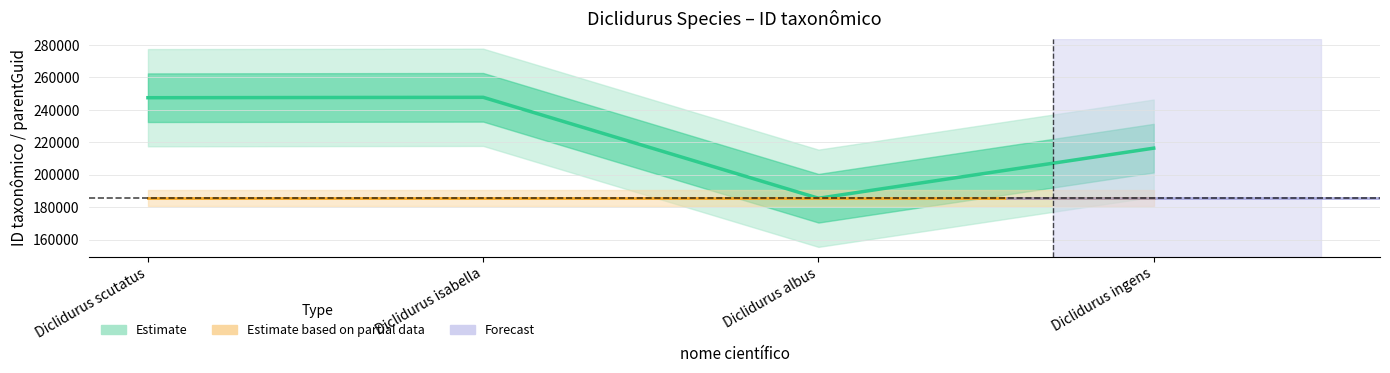

What is the sum of the values at Diclidurus ingens and Diclidurus albus?

401882